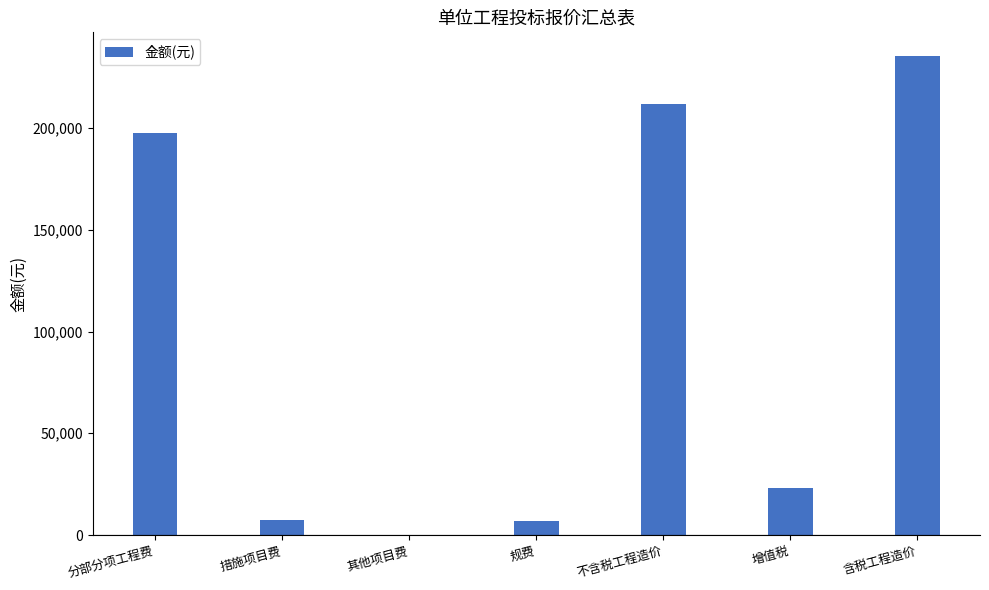

Are the bars horizontal?

No